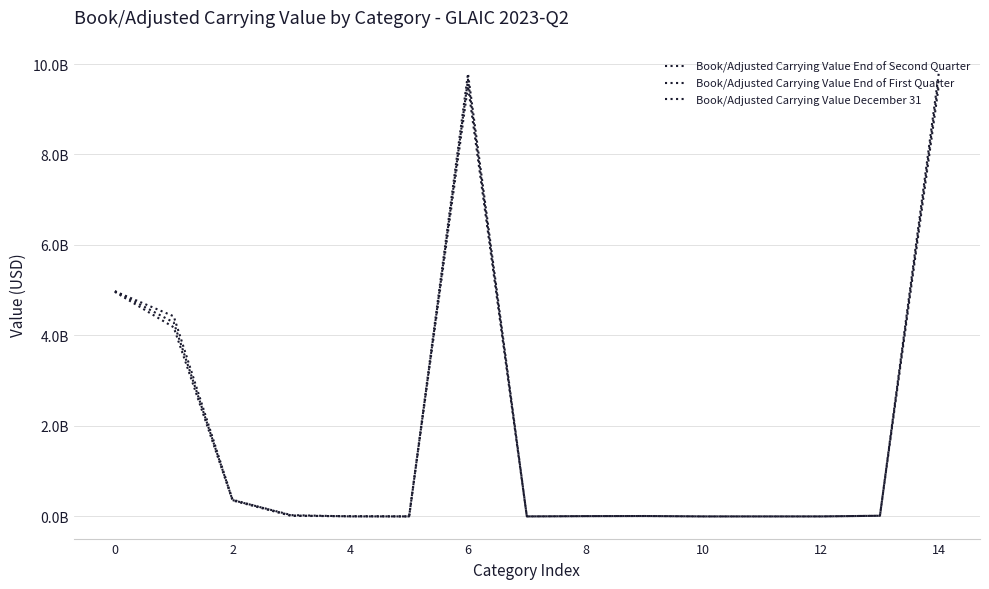

Is this an area chart (filled region under the line)?

No